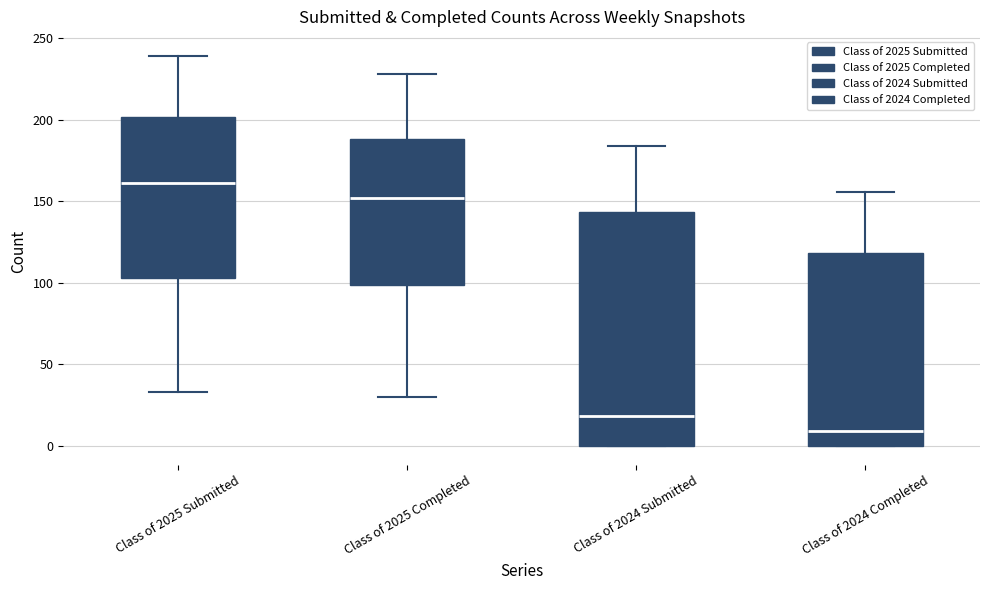

Reading left to right, transcribe this box plot: for each box, give where its median line is, the range the box spans, and where its two whiskers end, as read against the y-axis. The values are not printed on the chart, so give them approximately, as read against the axis.

Class of 2025 Submitted: median 160, box 105 to 200, whiskers 35 to 240
Class of 2025 Completed: median 150, box 100 to 190, whiskers 30 to 230
Class of 2024 Submitted: median 20, box 0 to 145, whiskers 0 to 185
Class of 2024 Completed: median 10, box 0 to 120, whiskers 0 to 155